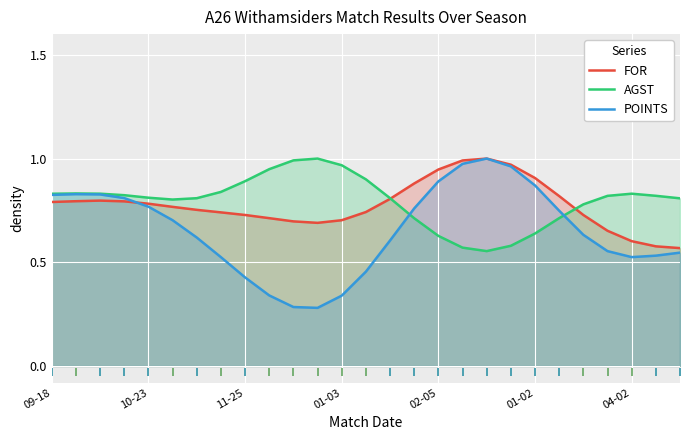

How many lines are shown in the chart?

3